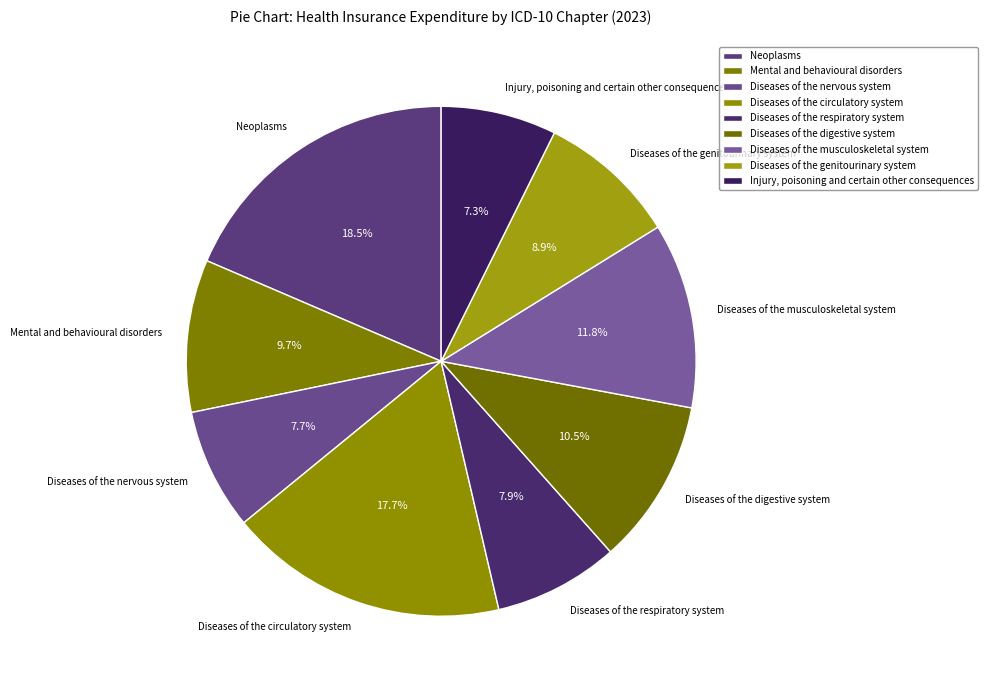

Combined, what portion of the pie is Injury, poisoning and certain other consequences and Diseases of the genitourinary system?

16.2%